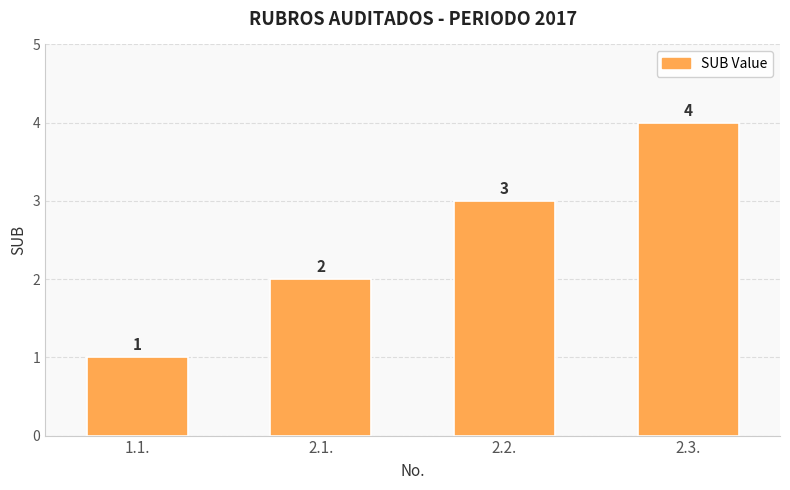

What is the change in value from 2.1. to 2.3.?

+2